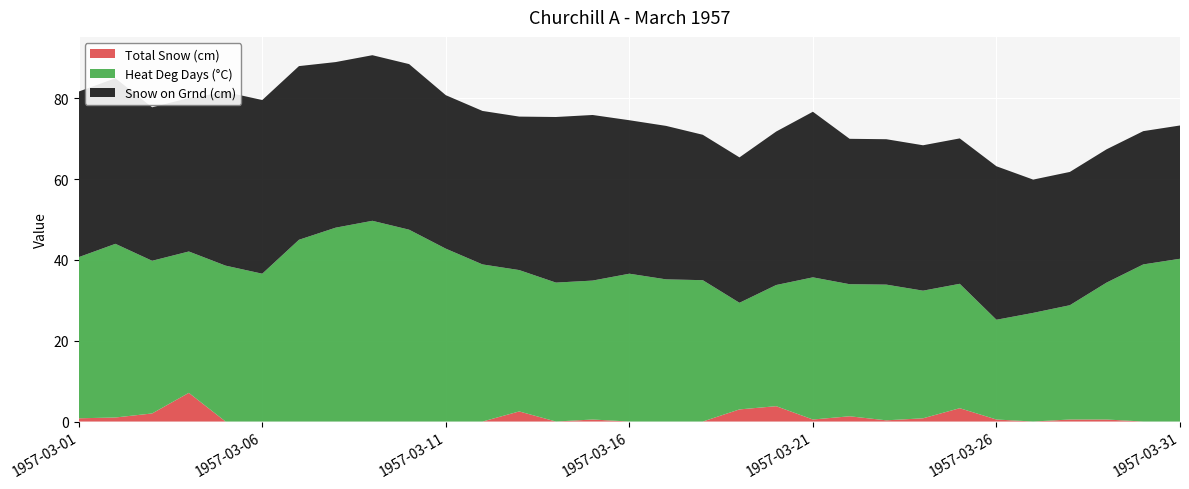

Reading left to right, extract all data points from this chart.

Heat Deg Days: 39.9	43.0	37.8	35.0	38.6	36.6	45.0	48.0	49.7	47.5	42.8	38.9	35.0	34.4	34.4	36.6	35.2	35.0	26.4	30.0	35.2	32.7	33.6	31.6	30.8	24.7	26.9	28.3	33.9	38.9	40.3
Total Snow (cm): 0.8	1.0	2.0	7.1	0.0	0.0	0.0	0.0	0.0	0.0	0.0	0.0	2.5	0.0	0.5	0.0	0.0	0.0	3.0	3.8	0.5	1.3	0.3	0.8	3.3	0.5	0.0	0.5	0.5	0.0	0.0
Snow on Grnd (cm): 41.0	41.0	38.0	38.0	43.0	43.0	43.0	41.0	41.0	41.0	38.0	38.0	38.0	41.0	41.0	38.0	38.0	36.0	36.0	38.0	41.0	36.0	36.0	36.0	36.0	38.0	33.0	33.0	33.0	33.0	33.0